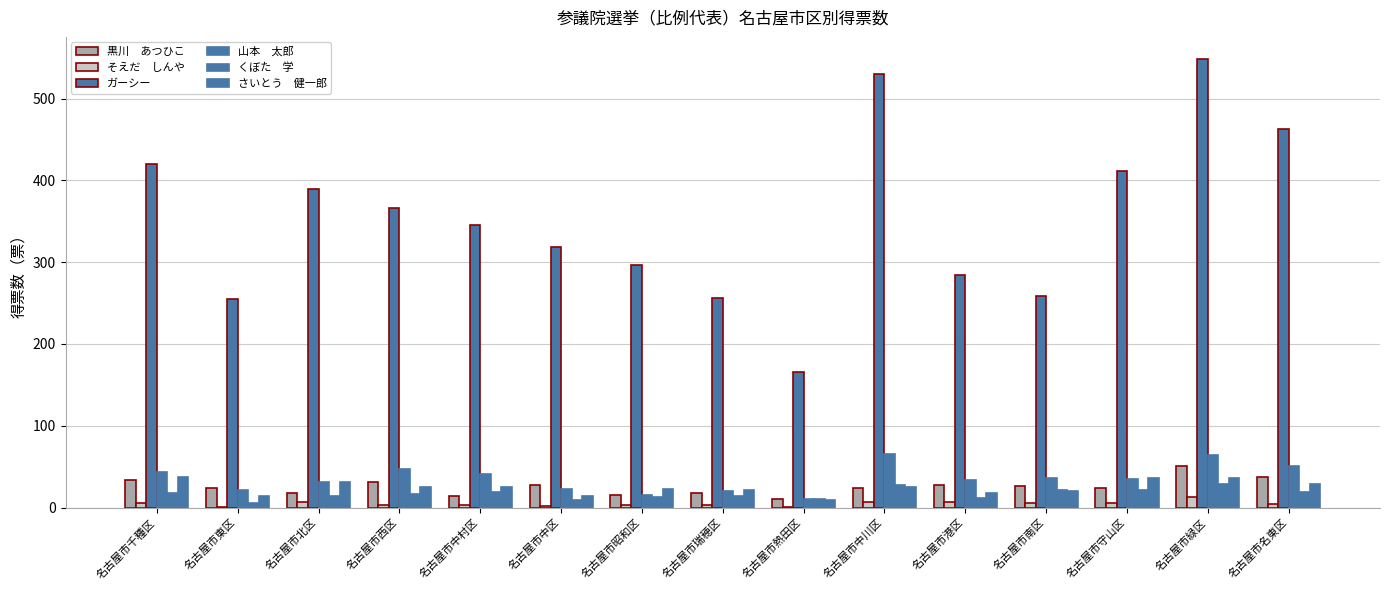

How many groups of bars are there?

15